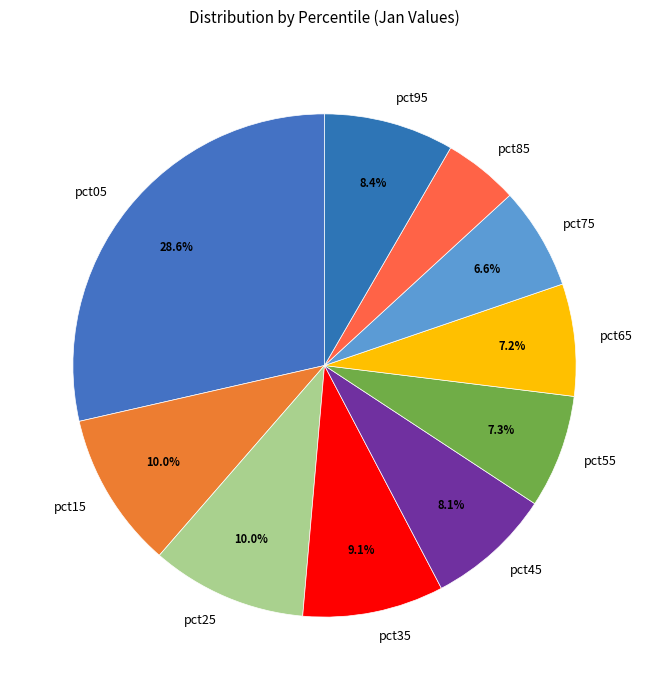

To the nearest percent, what is the combined percentage of pct05 and pct85?

33%